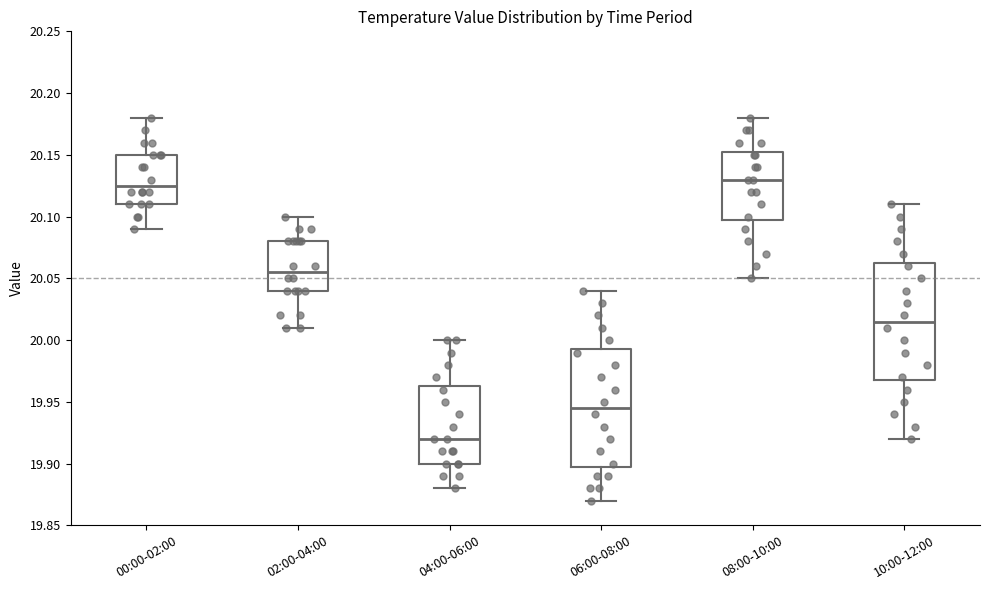

Which box has the lowest median line?

04:00-06:00